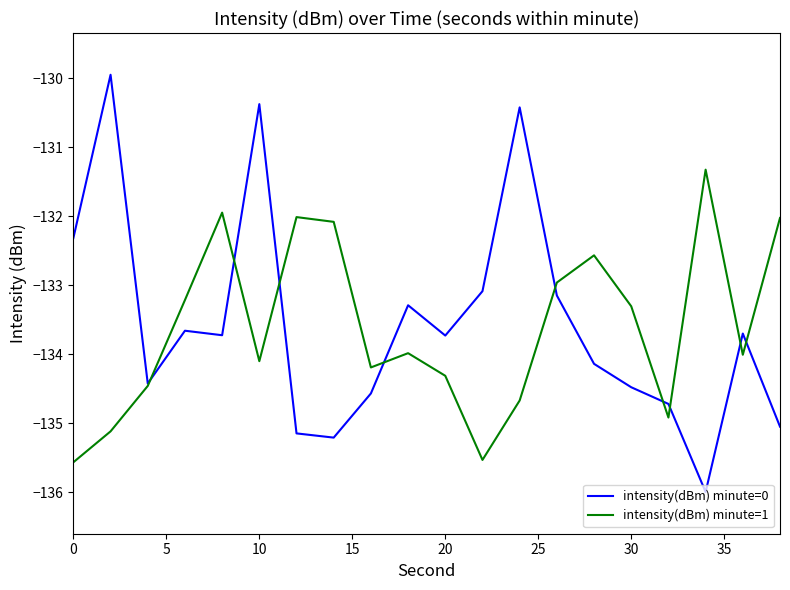

Rank the series by their maximum value, from highest to lowest.

intensity(dBm) minute=0, intensity(dBm) minute=1